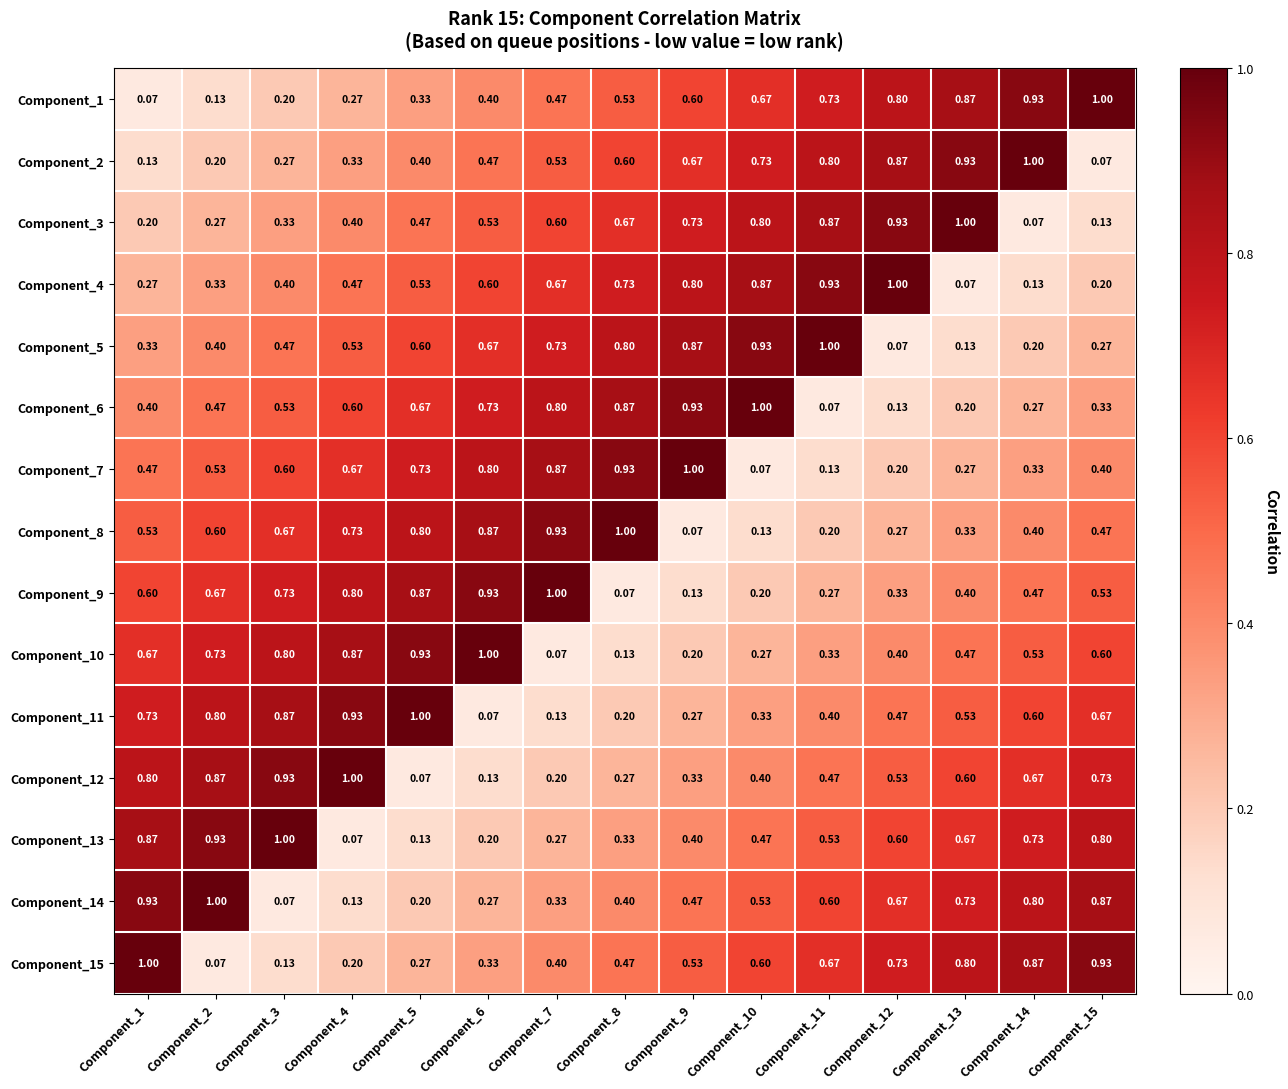

At Component_3, list the series in order from smallest to largest.

Component_14, Component_15, Component_1, Component_2, Component_3, Component_4, Component_5, Component_6, Component_7, Component_8, Component_9, Component_10, Component_11, Component_12, Component_13